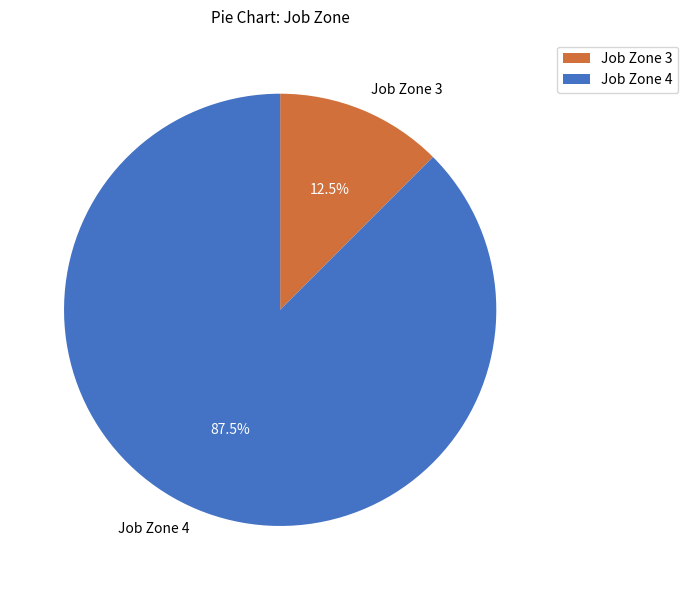

Rank the categories by value from lowest to highest.

Job Zone 3, Job Zone 4